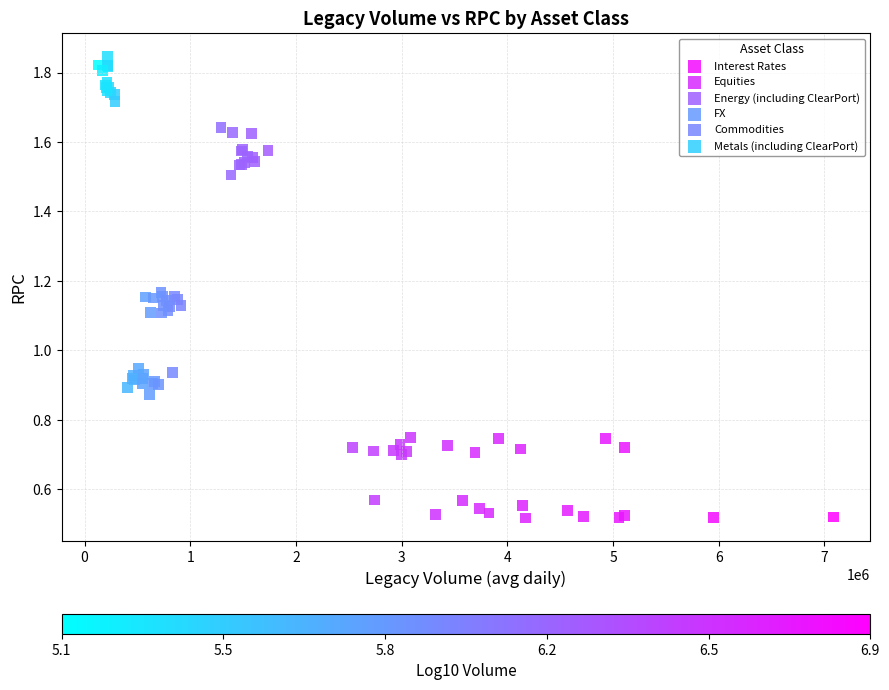

What are all the series names shown in the legend?

Interest Rates, Equities, Energy (including ClearPort), FX, Commodities, Metals (including ClearPort)